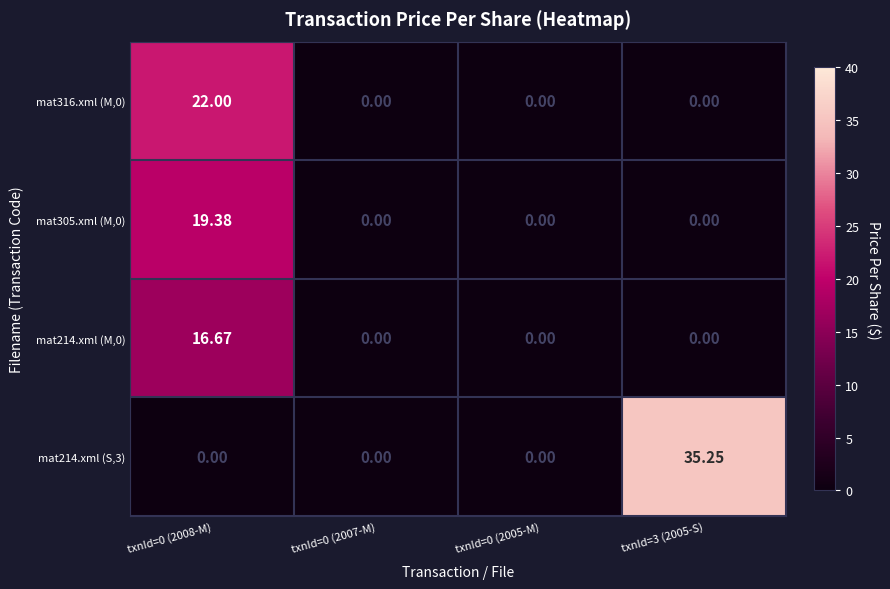

The mat316.xml (M,0) series shows 31.6 at txnId=0 (2008-M). True or false?

False